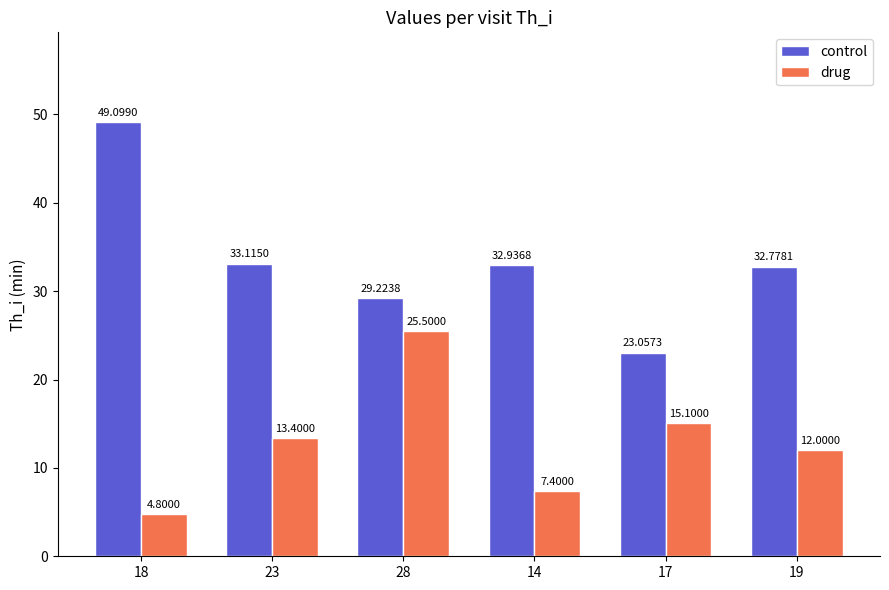

Reading left to right, list all the values displayed in this chart.

control: 18=49.1	23=33.1	28=29.2	14=32.9	17=23.1	19=32.8
drug: 18=4.8	23=13.4	28=25.5	14=7.4	17=15.1	19=12.0